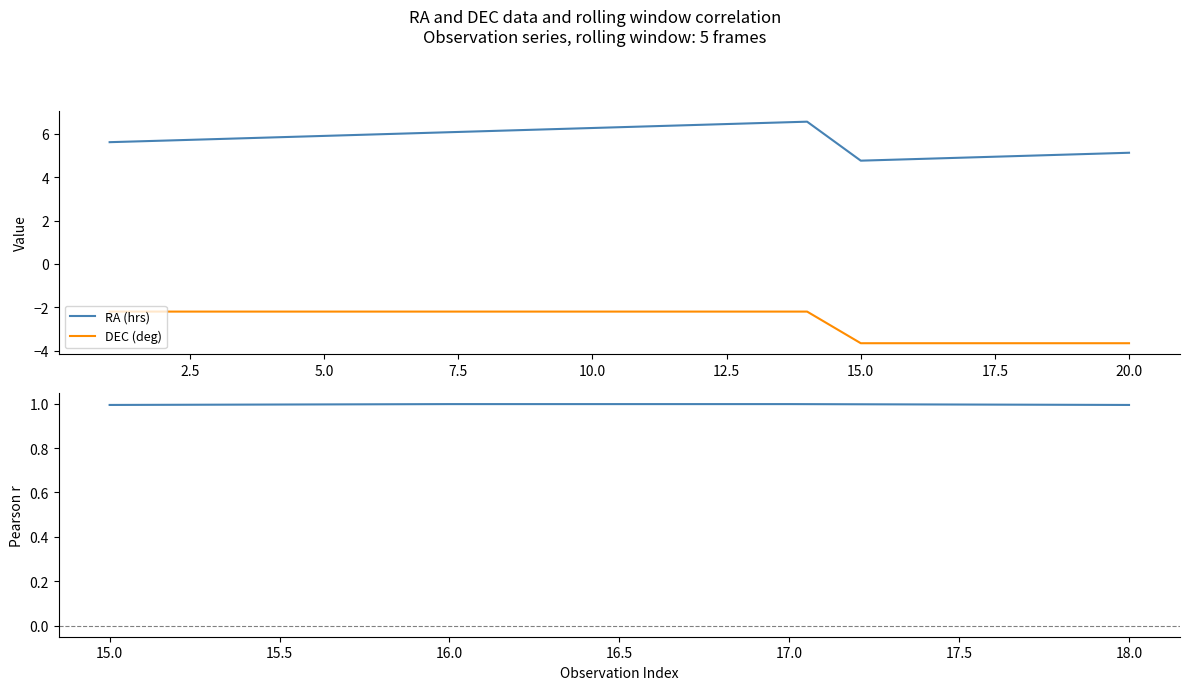

True or false: RA (hrs) and DEC (deg) intersect in this chart.

False